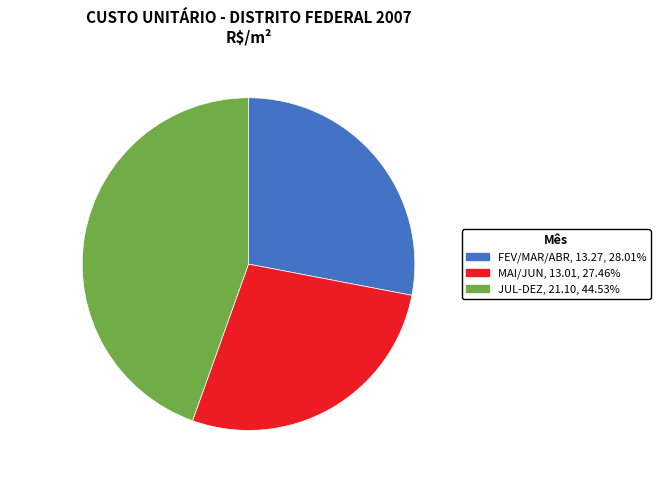

Between FEV/MAR/ABR and JUL-DEZ, which is larger?

JUL-DEZ